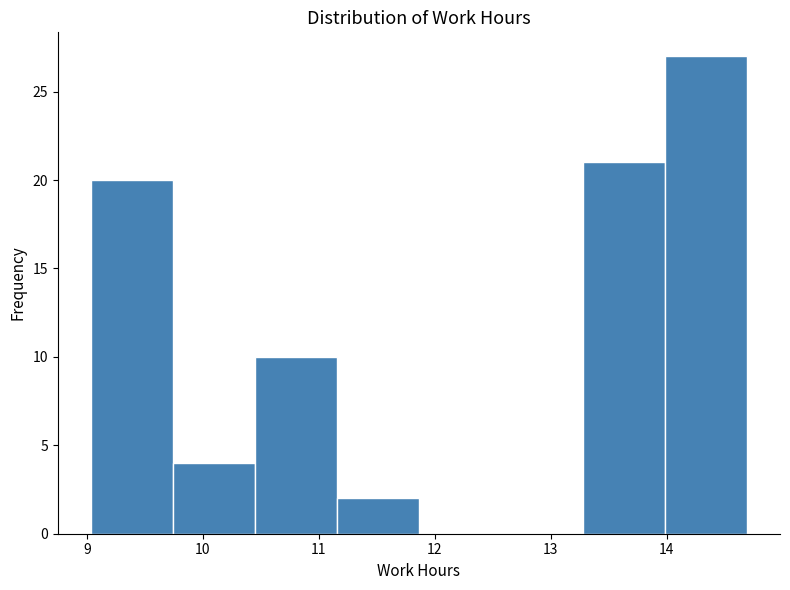

Over which range of the x-axis is the bar tallest?

14.0 to 14.7